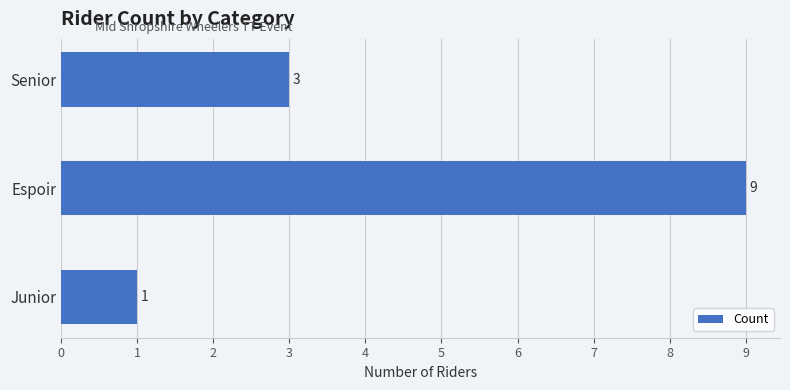

Rank the categories by value from highest to lowest.

Espoir, Senior, Junior